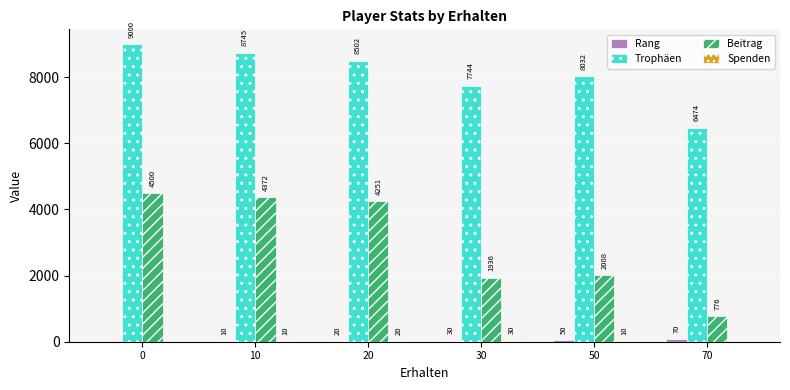

Which series changed the most between 20 and 30?

Beitrag